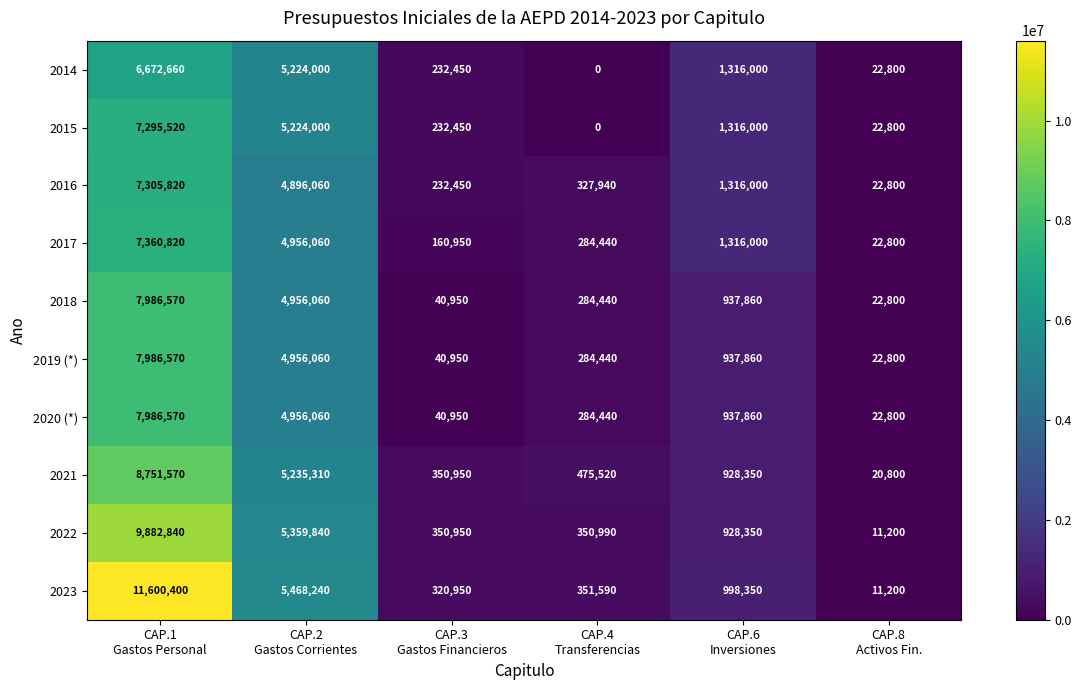

What is the difference between the maximum and second lowest values in the 2017 series?

7199870